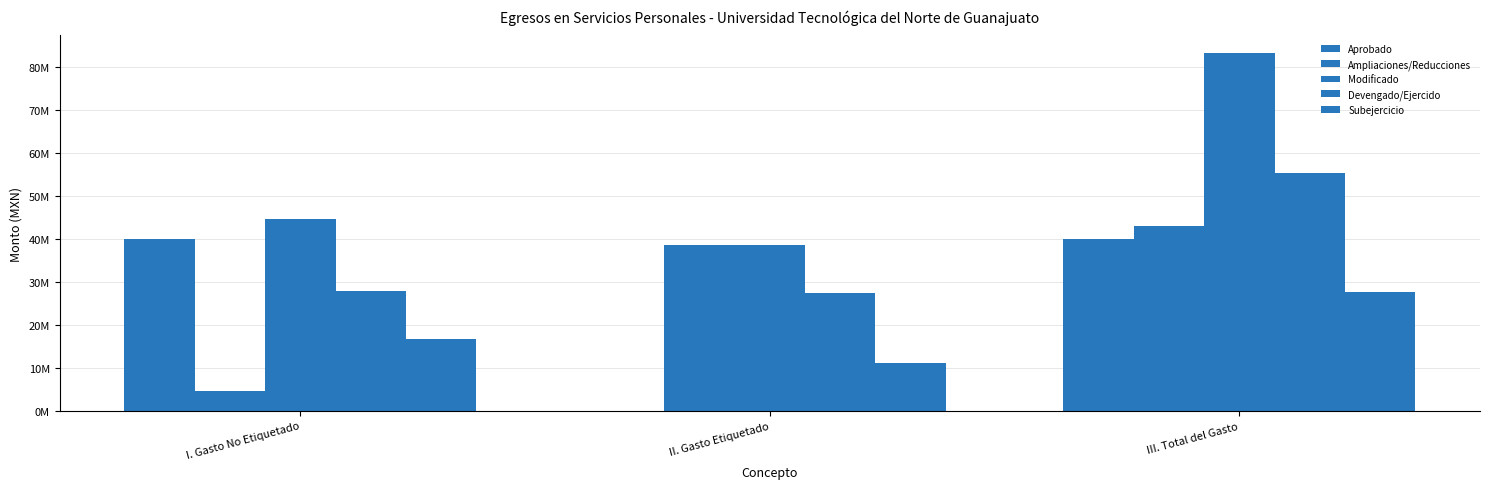

Which has a higher value, I. Gasto No Etiquetado or II. Gasto Etiquetado?

I. Gasto No Etiquetado